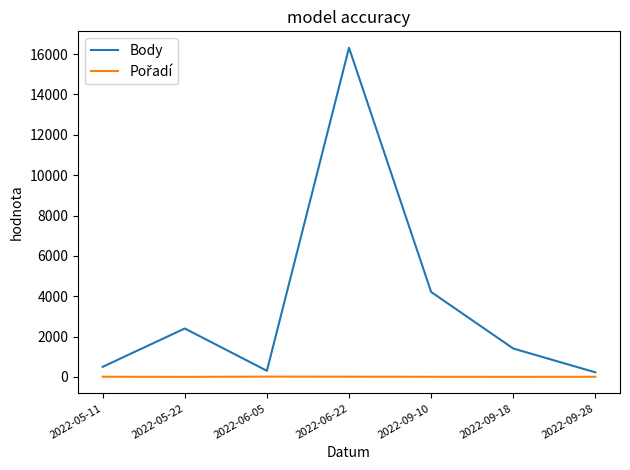

In Body, how many points are lower than both neighbors (excluding endpoints)?

1